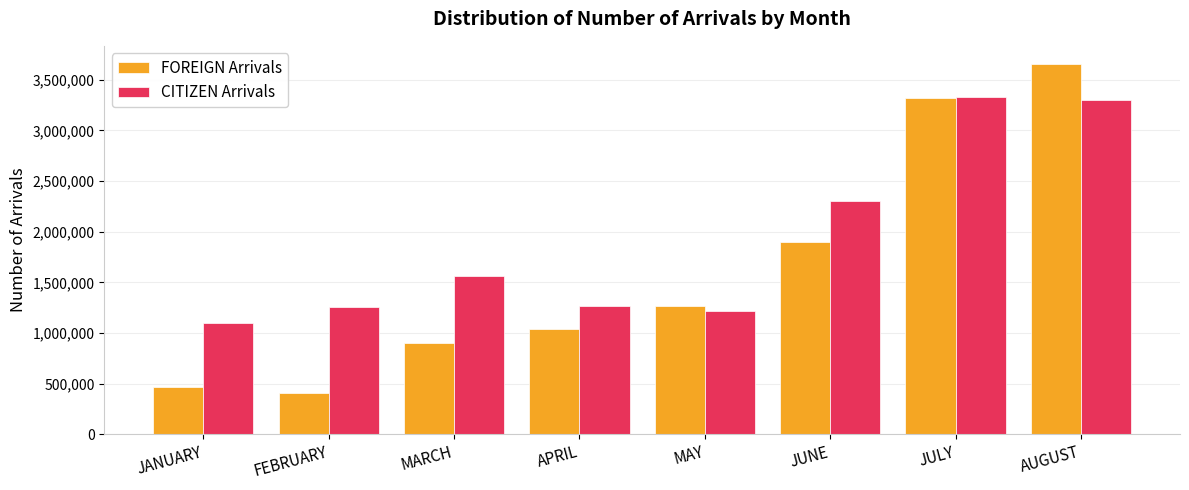

How many bars are there in each group?

2